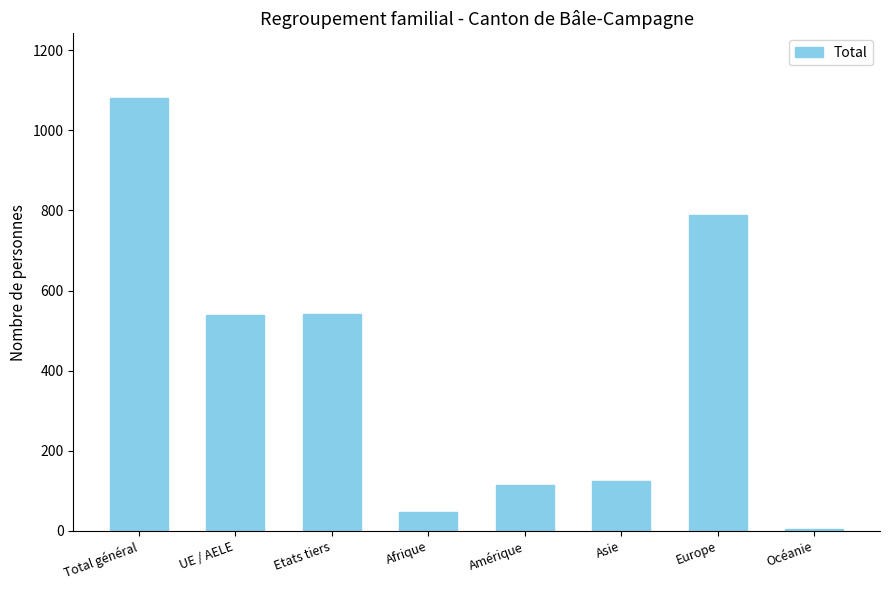

What is the average value?

405